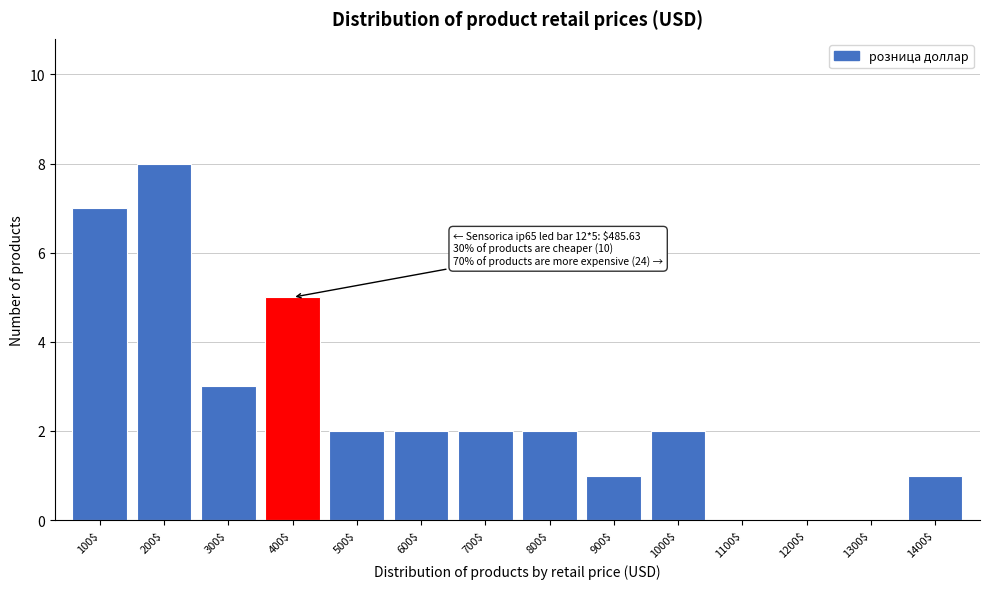

At which category does the chart reach its peak across all series?

200$